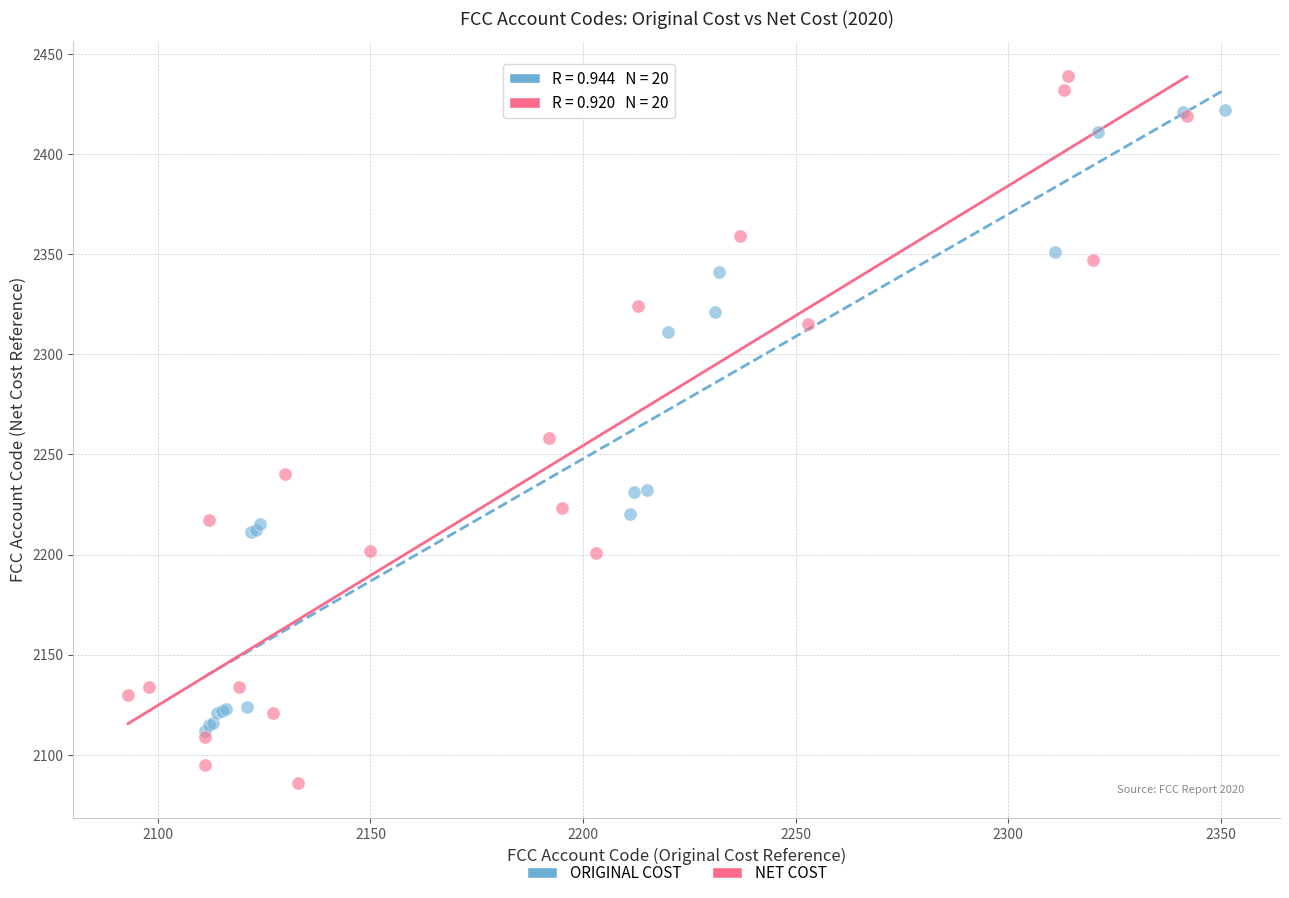

Which series has the widest spread of Y values?

NET COST